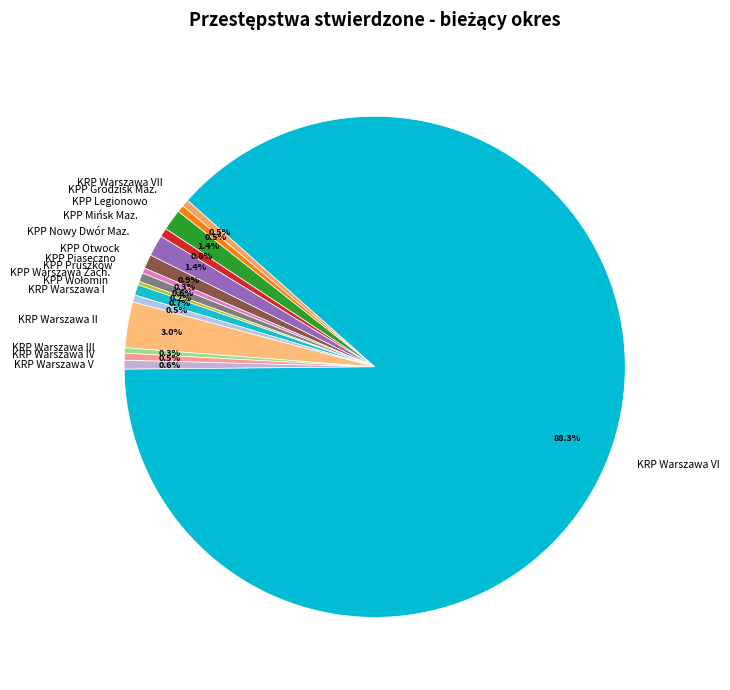

Which slice is the largest?

KRP Warszawa VI